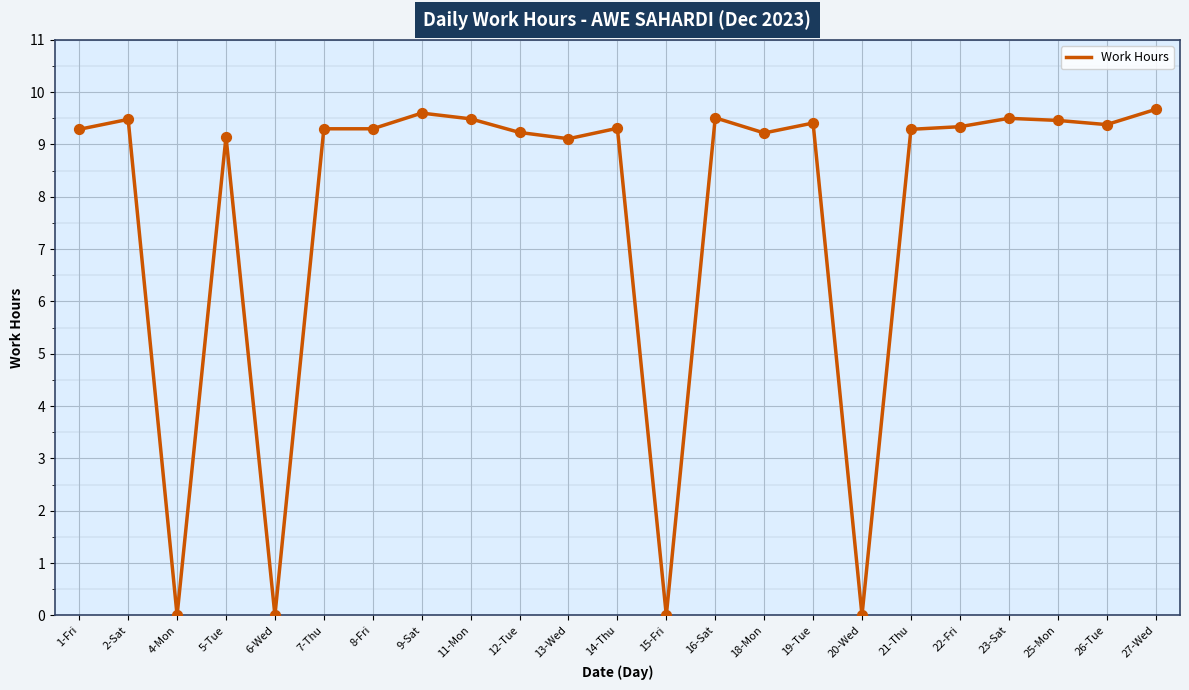

What is the change in value from 1-Fri to 27-Wed?

+0.4